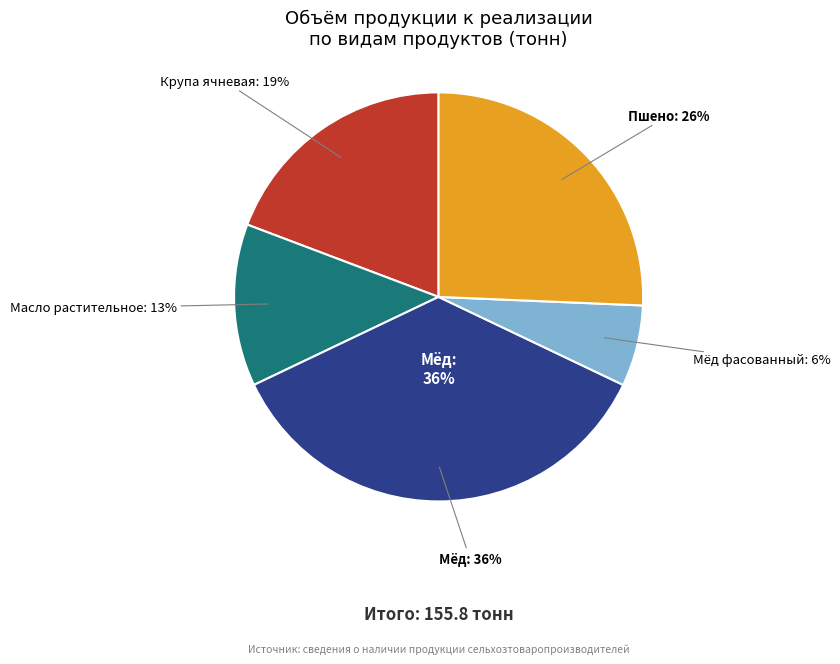

Is Пшено the majority of the pie?

No